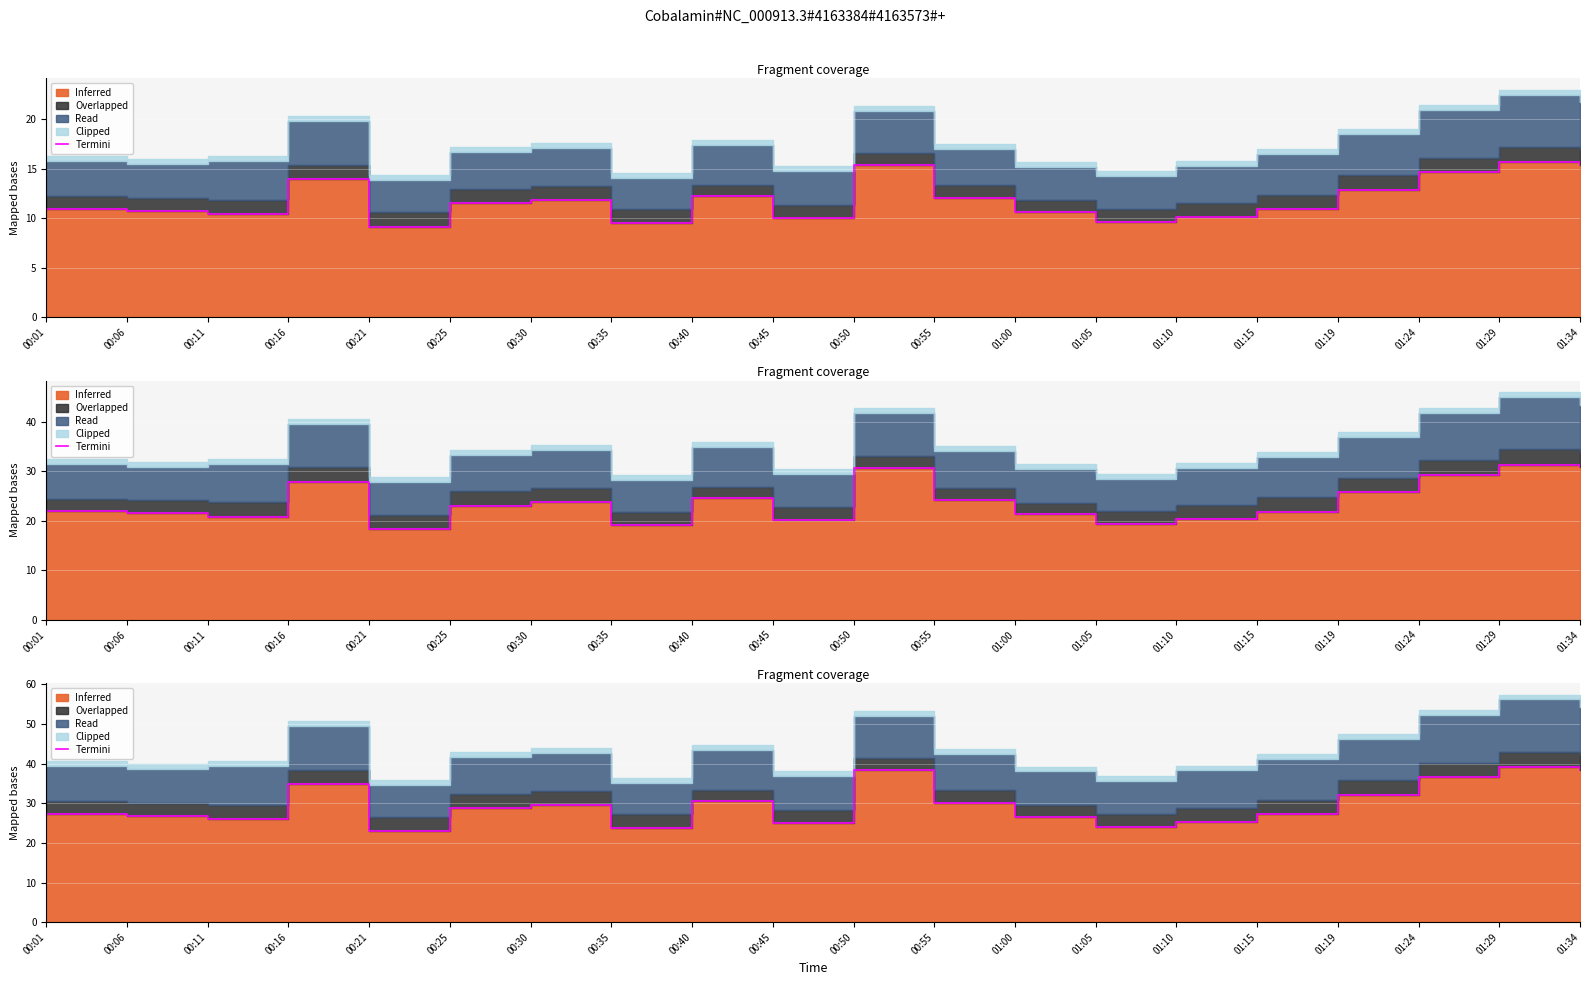

True or false: the data shows 40.1 at 00:30.

False